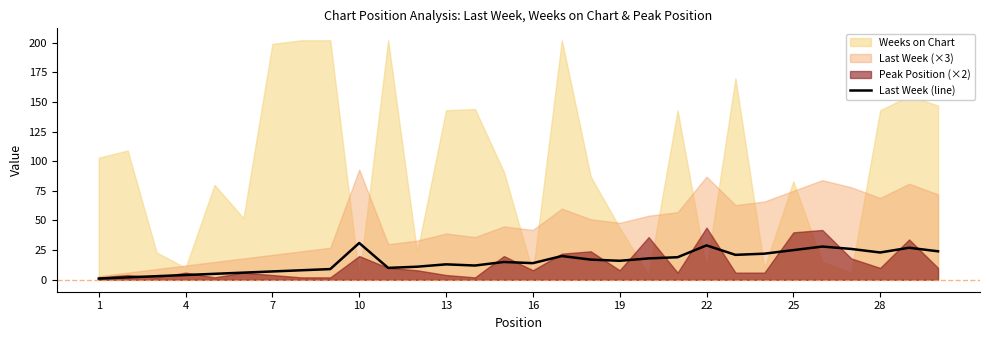

Which category has the lowest value across all series?

1